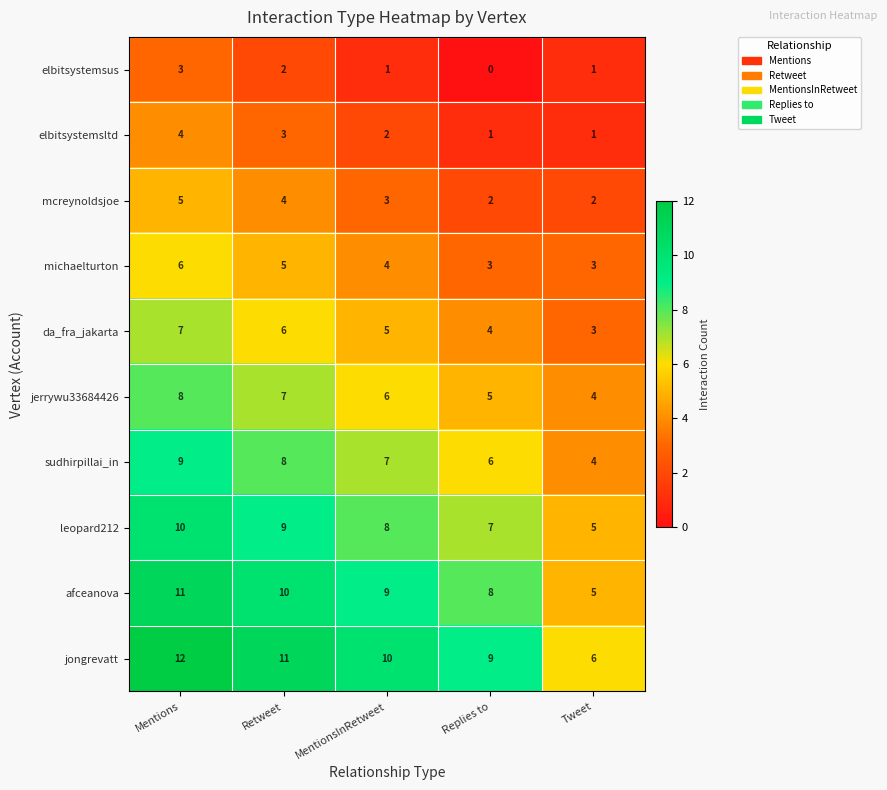

What is the difference between the highest and lowest values at Tweet?

5